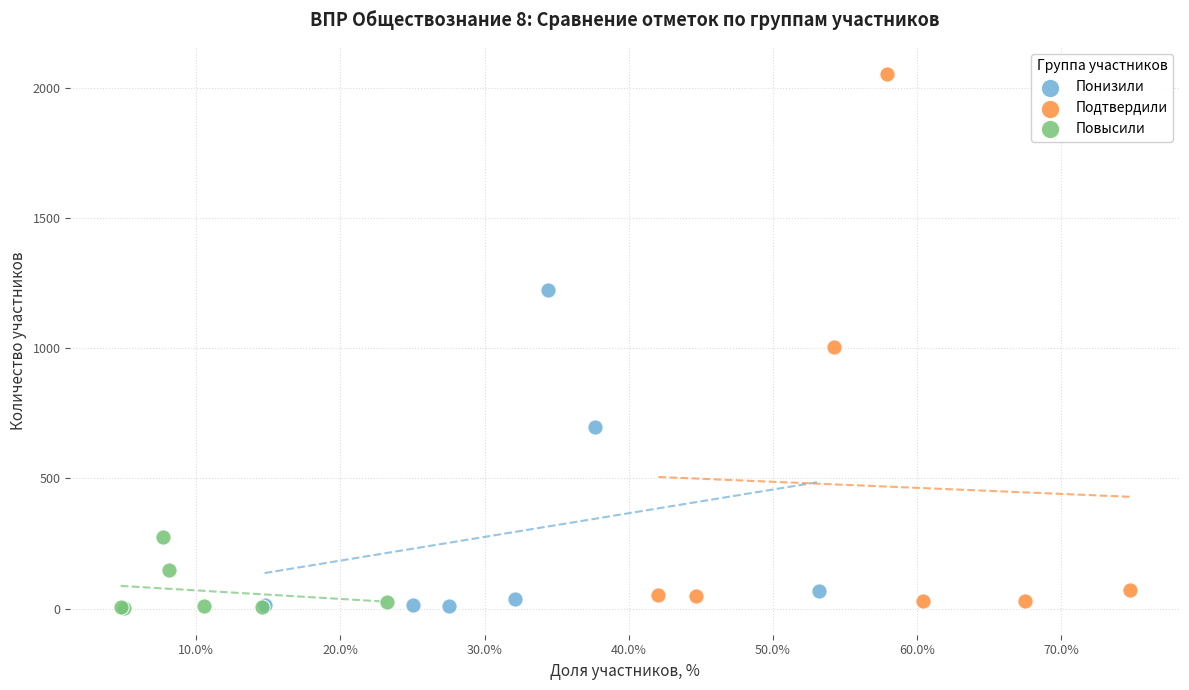

Which series reaches the maximum Y coordinate?

Подтвердили